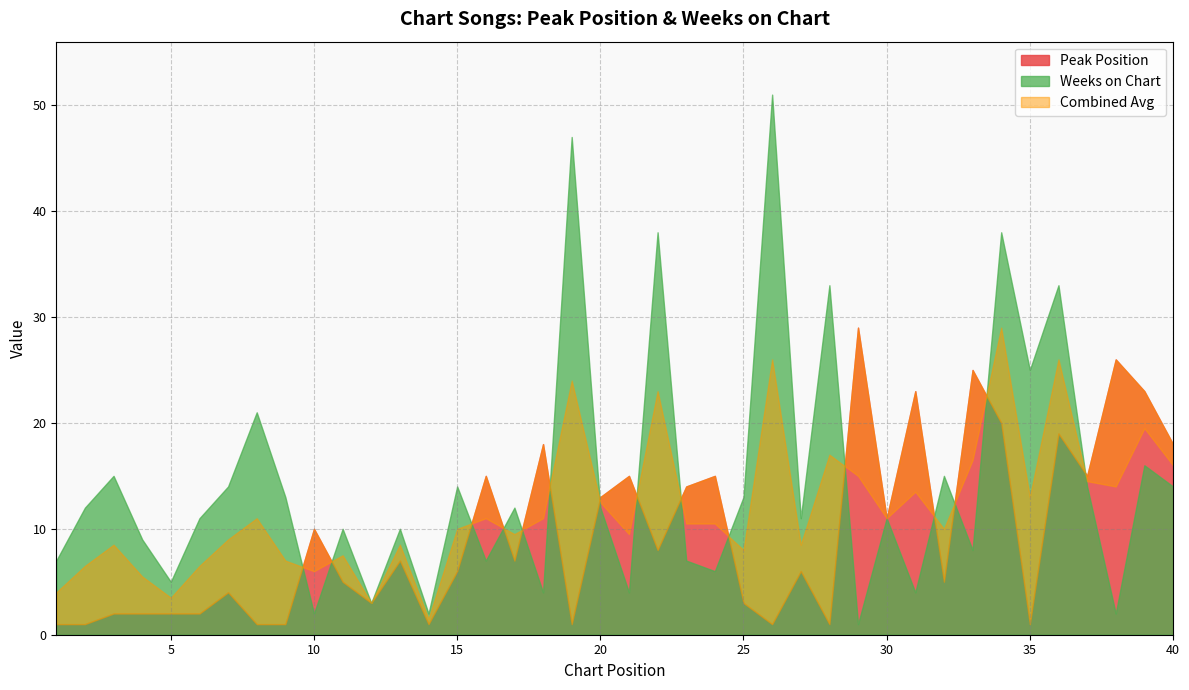

Read the Peak Position value at 16, to the nearest 5.

15